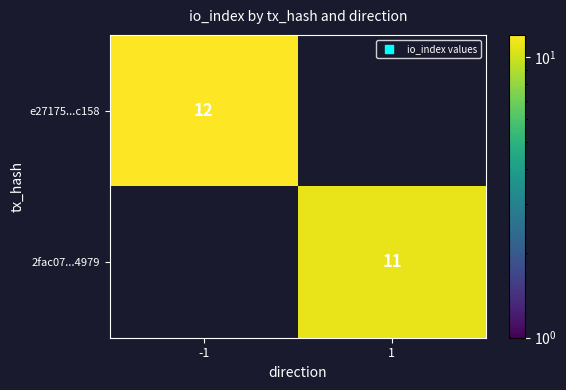

True or false: 2fac07...4979 has a value of 11 at 1.

True